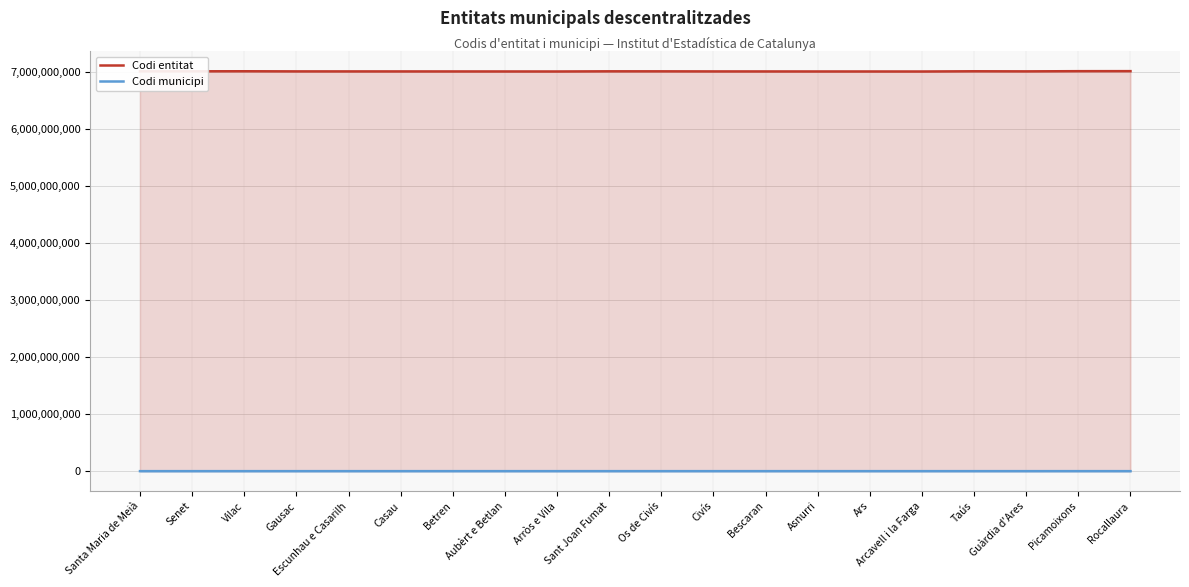

True or false: Codi entitat and Codi municipi intersect in this chart.

False